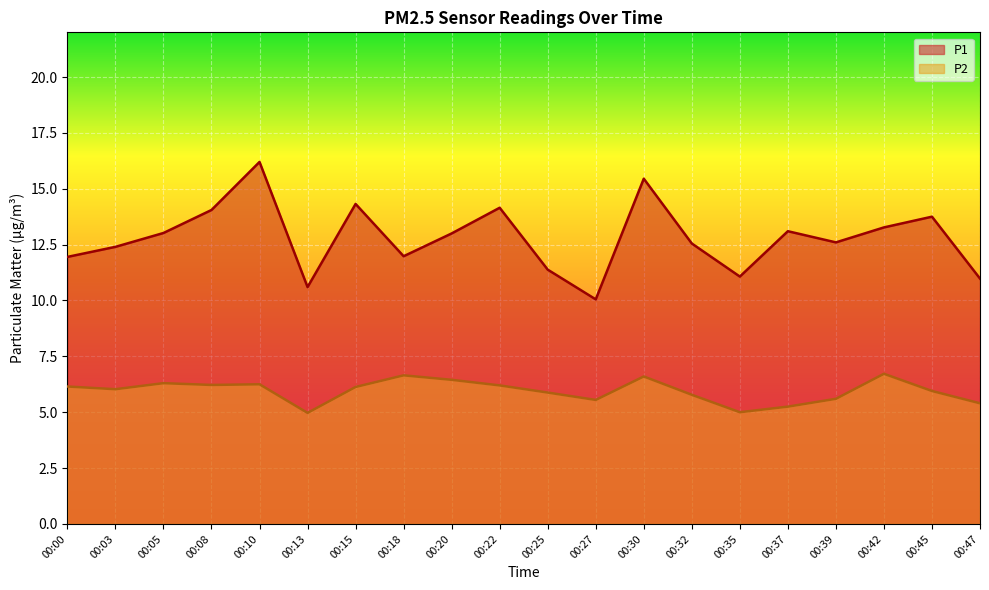

Which series changed the most between 00:03 and 00:15?

P1